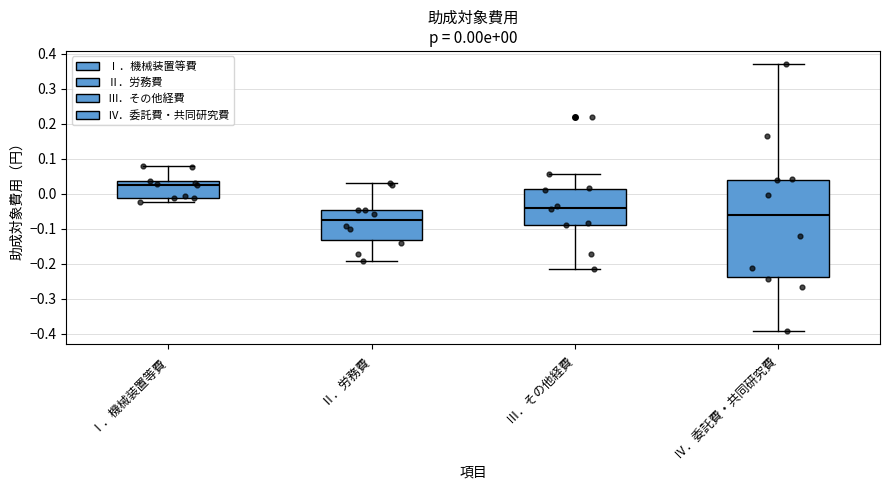

Which box's median line is the highest?

Ⅰ．機械装置等費